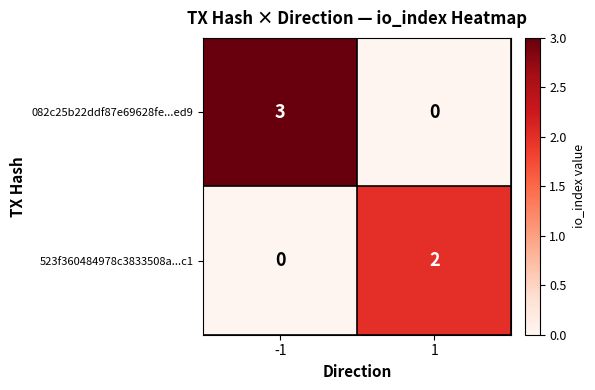

Reading left to right, extract all data points from this chart.

082c25b22ddf87e69628fe...ed9: 3	0
523f360484978c3833508a...c1: 0	2